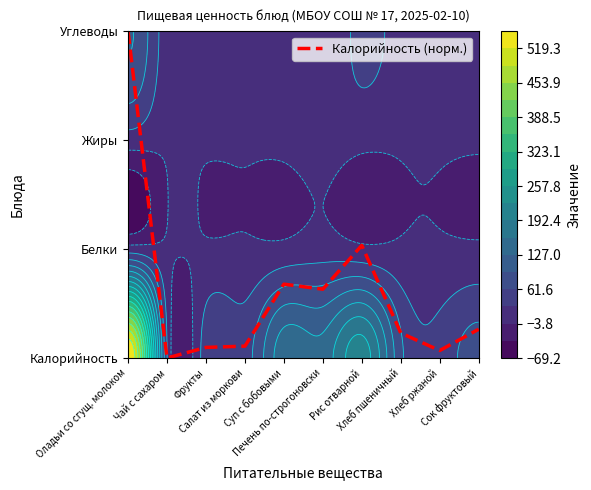

Count the number of categories in the chart.

10